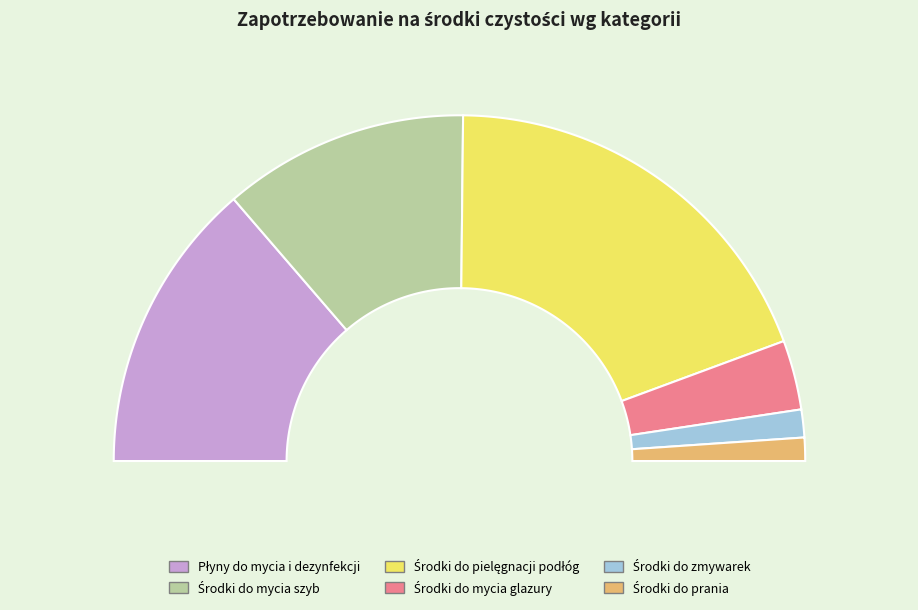

To the nearest percent, what is the combined percentage of Środki do pielęgnacji podłóg and Środki do zmywarek?

41%